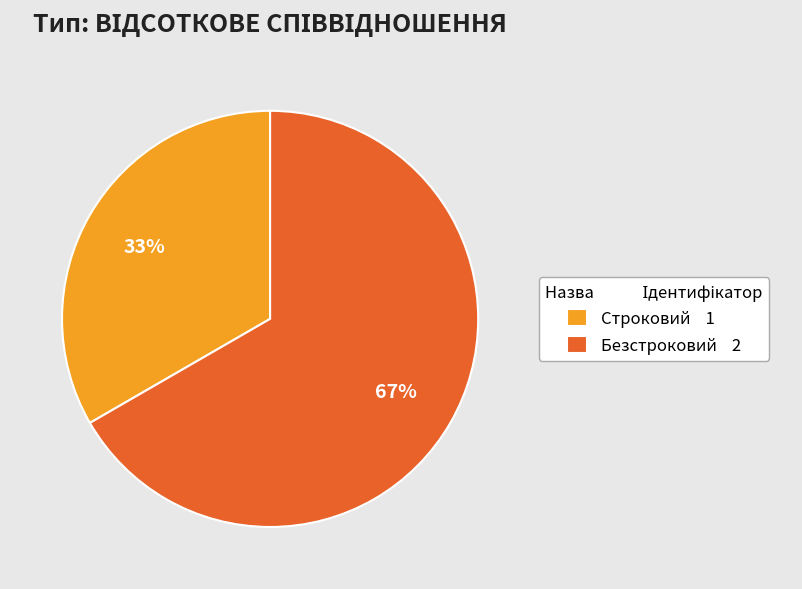

To the nearest percent, what is the combined percentage of Строковий 1 and Безстроковий 2?

100%